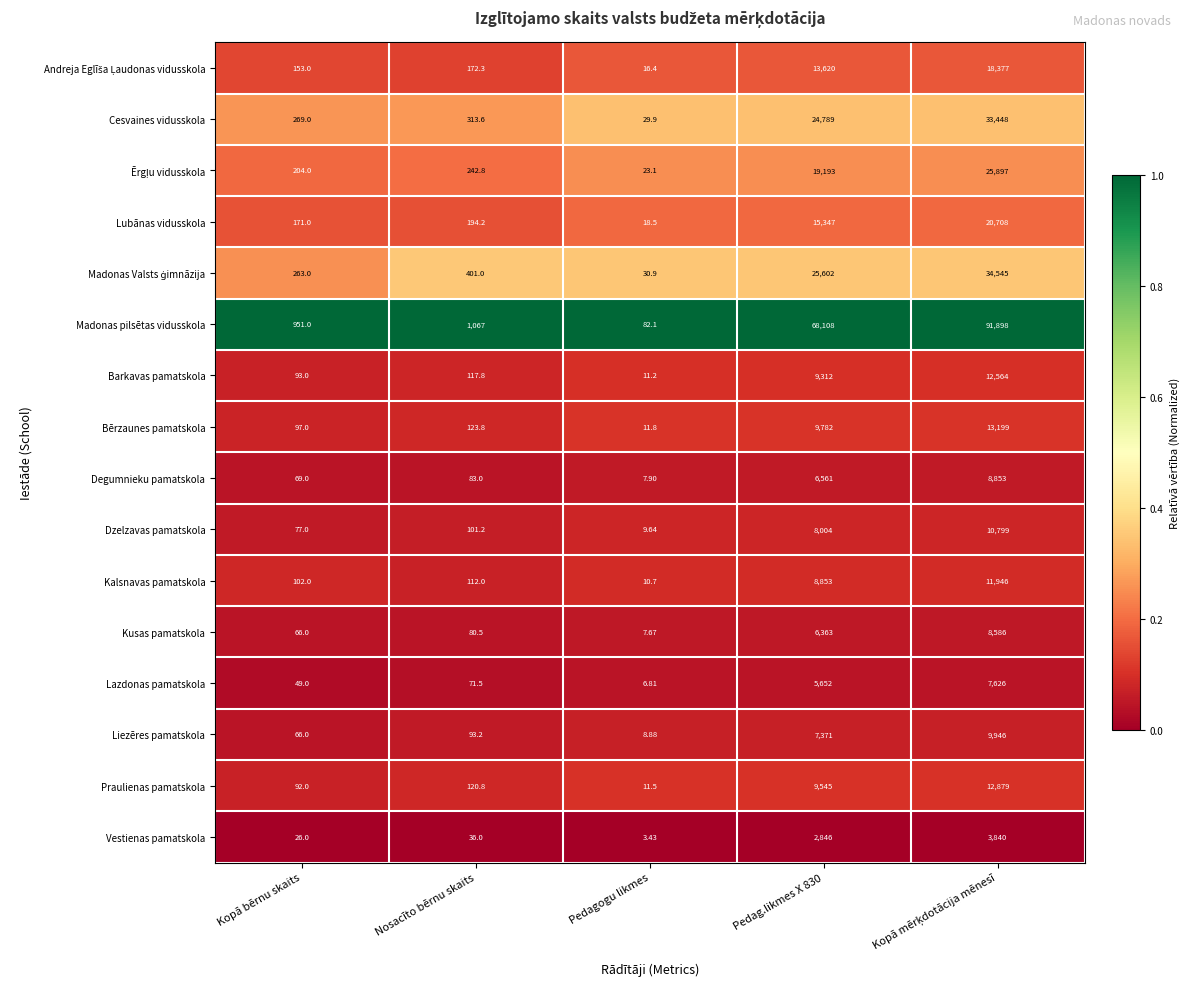

Between Kopā bērnu skaits and Pedagogu likmes, which series saw the biggest shift?

Madonas pilsētas vidusskola